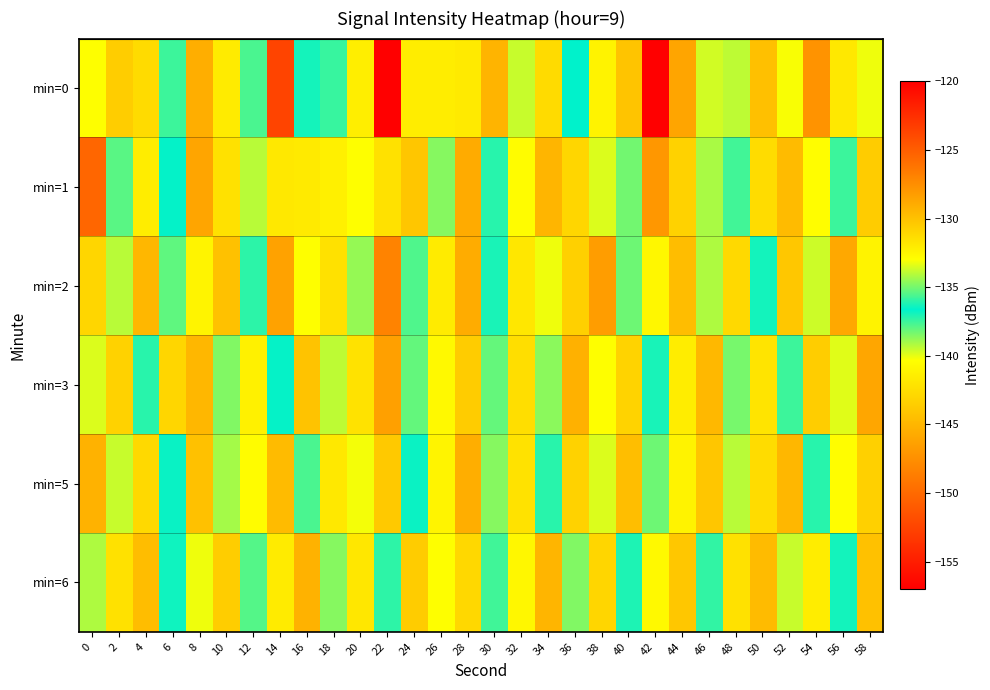

What is the difference between the highest and lowest values at 10?

4.8